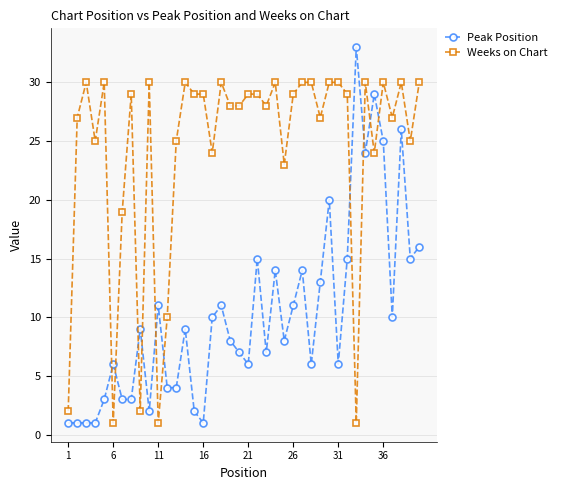

What is the maximum value for Weeks on Chart?

30